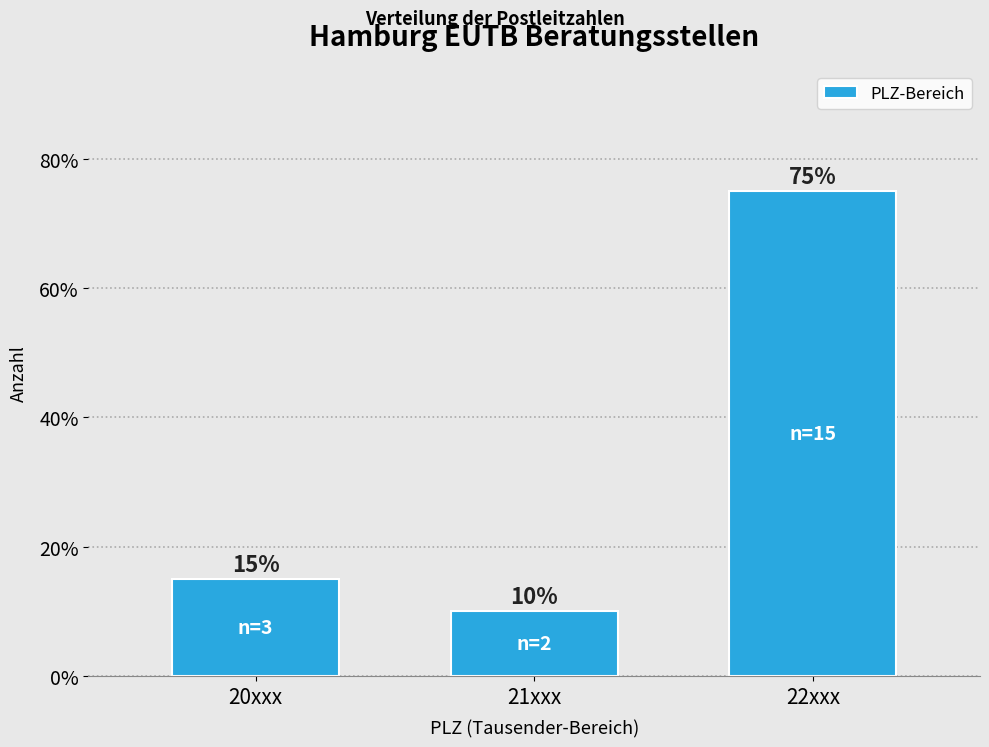

Reading left to right, what are all the values shown in this chart?

20xxx=15	21xxx=10	22xxx=75